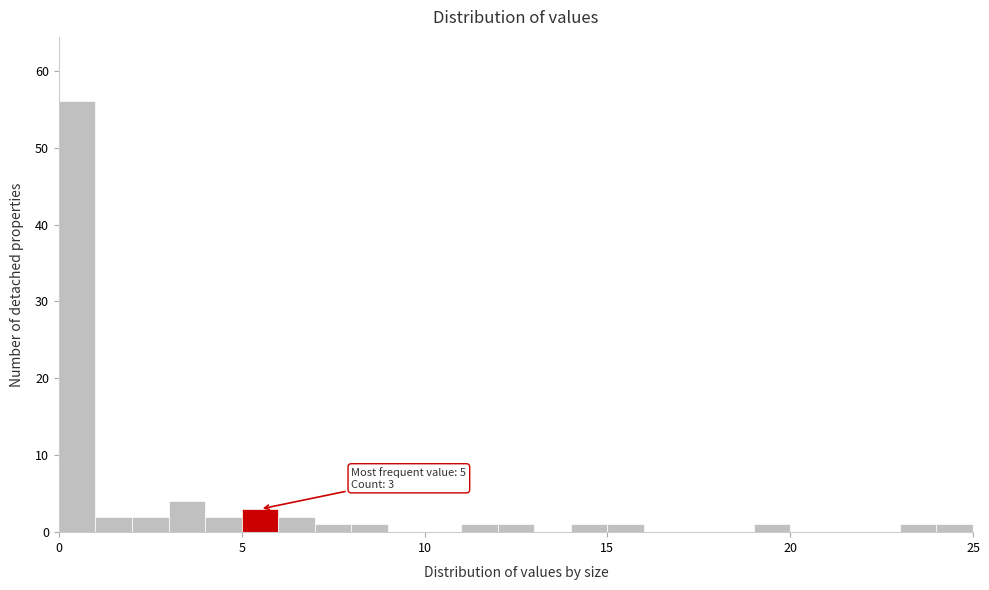

Around what value on the x-axis is the tallest bar? Give the approximate position of its centre, as read against the axis.

0.5